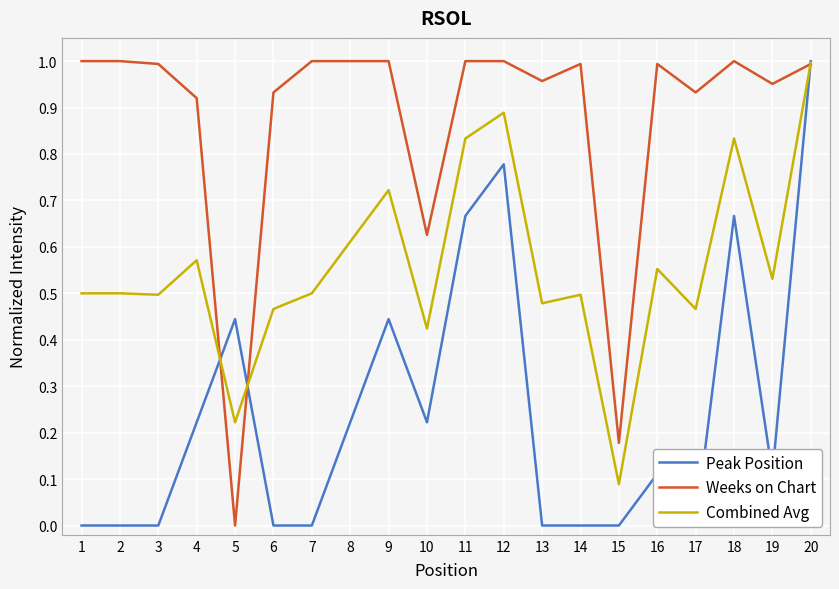

The Weeks on Chart series shows 0.2 at 2. True or false?

False